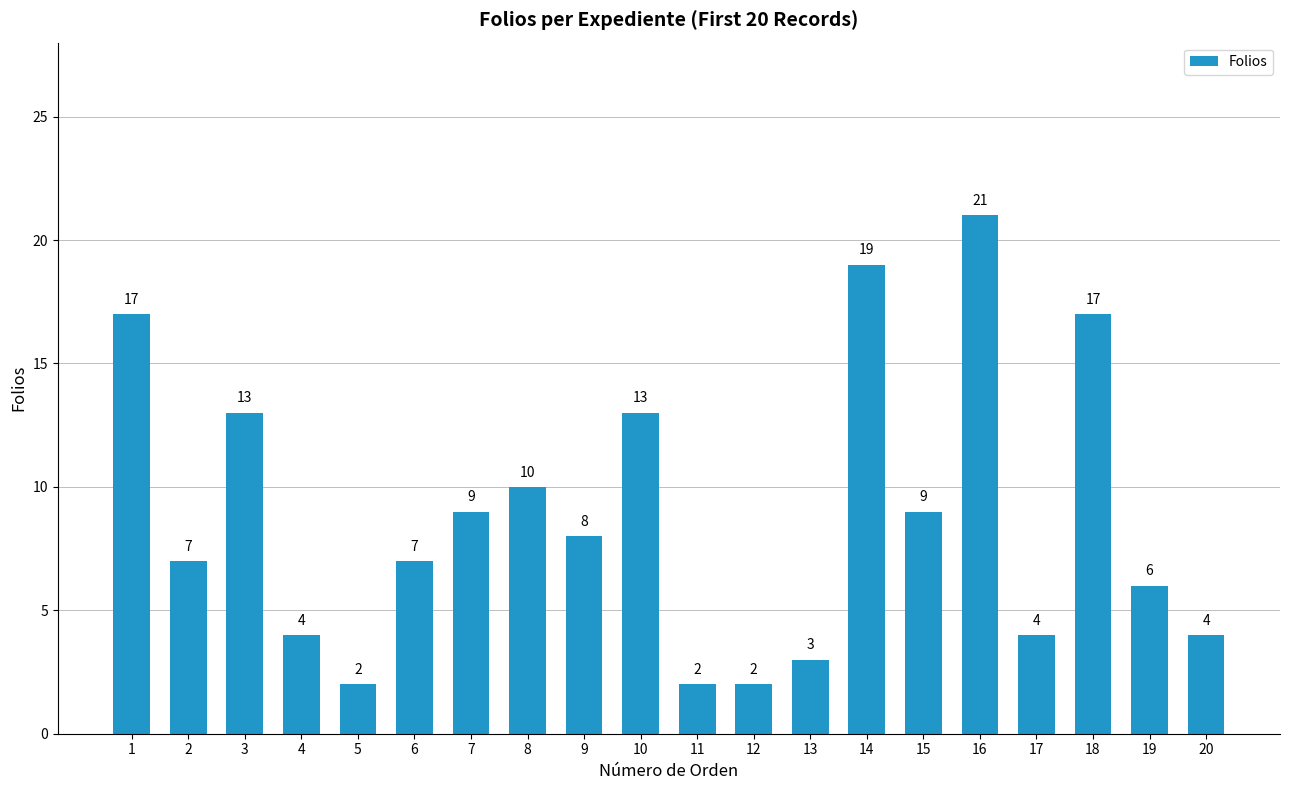

Reading left to right, transcribe all the data shown in this chart.

17	7	13	4	2	7	9	10	8	13	2	2	3	19	9	21	4	17	6	4